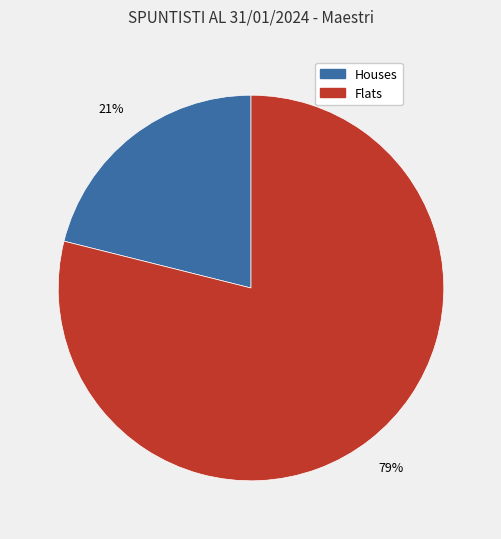

Do Houses and Flats together represent more than half of the pie?

Yes